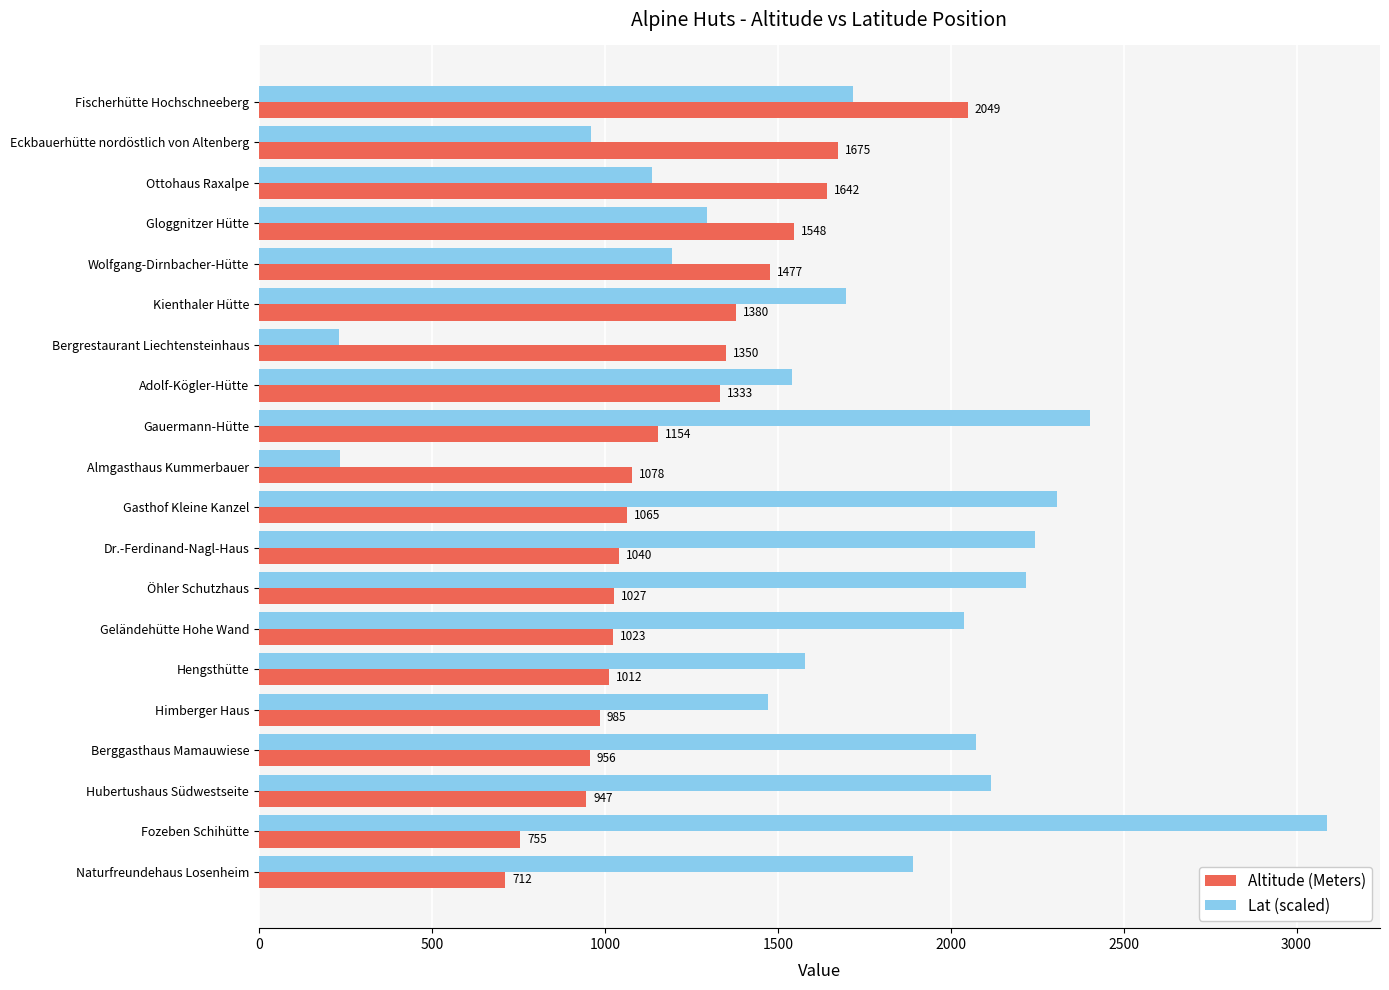

Is it true that Altitude (Meters) equals 1277 at Naturfreundehaus Losenheim?

False